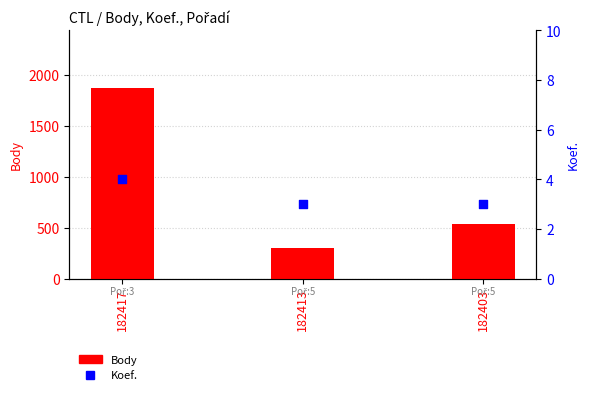

At how many categories does at least one series exceed 1690?

1